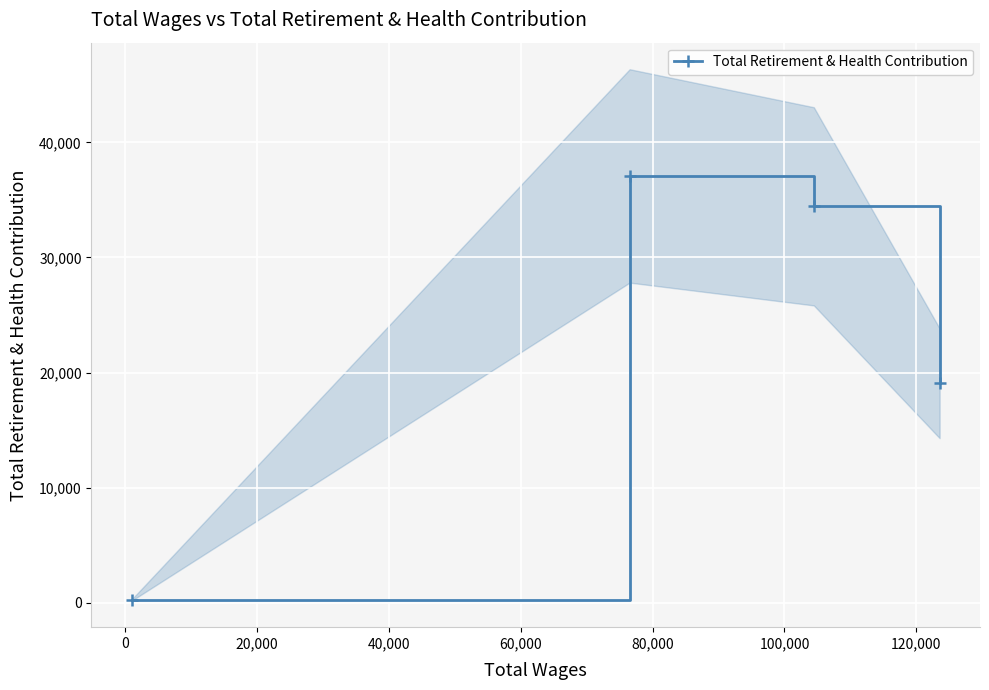

True or false: the data has more than 1 interior local peaks.

False